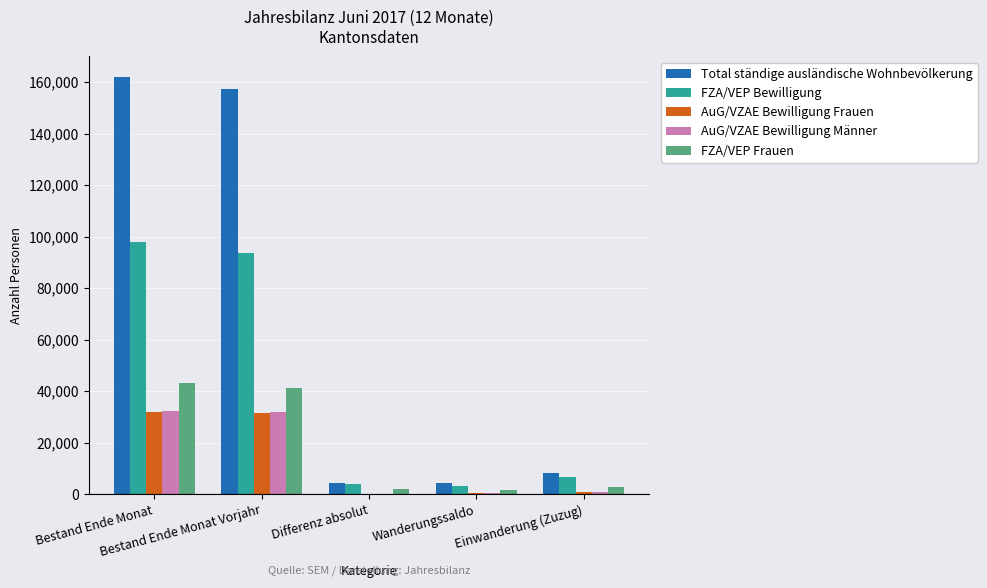

Which series has the largest total across all categories?

Total ständige ausländische Wohnbevölkerung